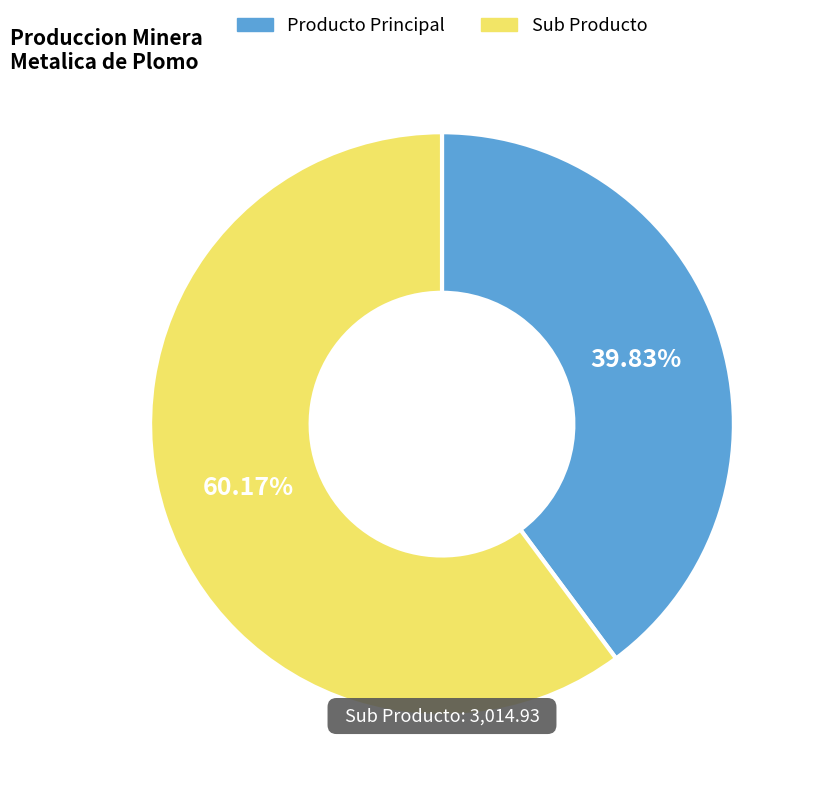

Is there a majority slice in this chart?

Yes